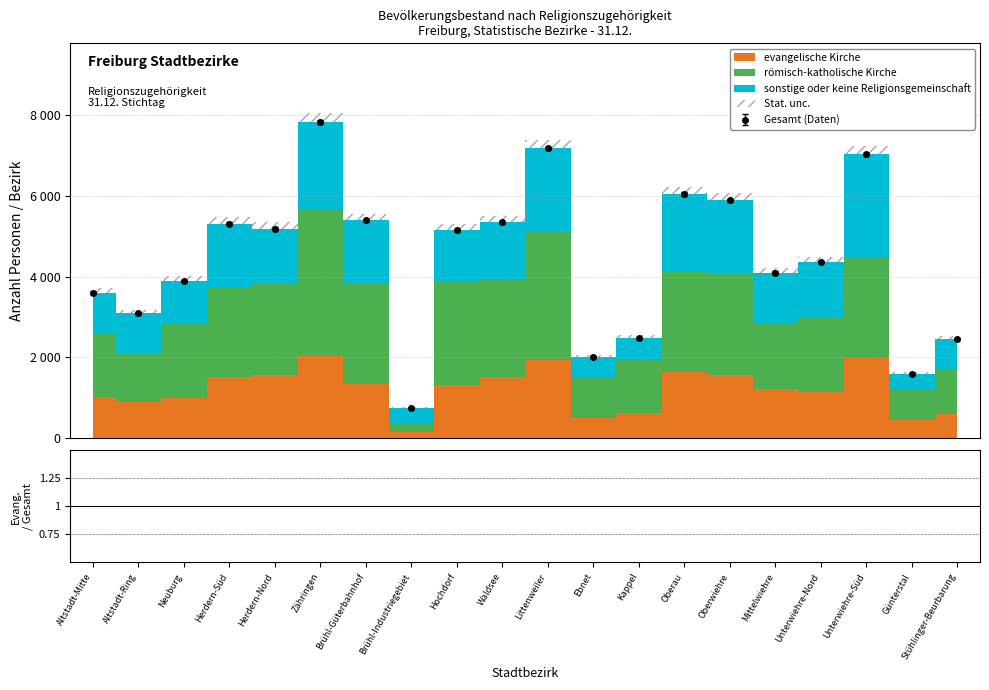

In Gesamt, how many points are higher than both neighbors (excluding endpoints)?

5